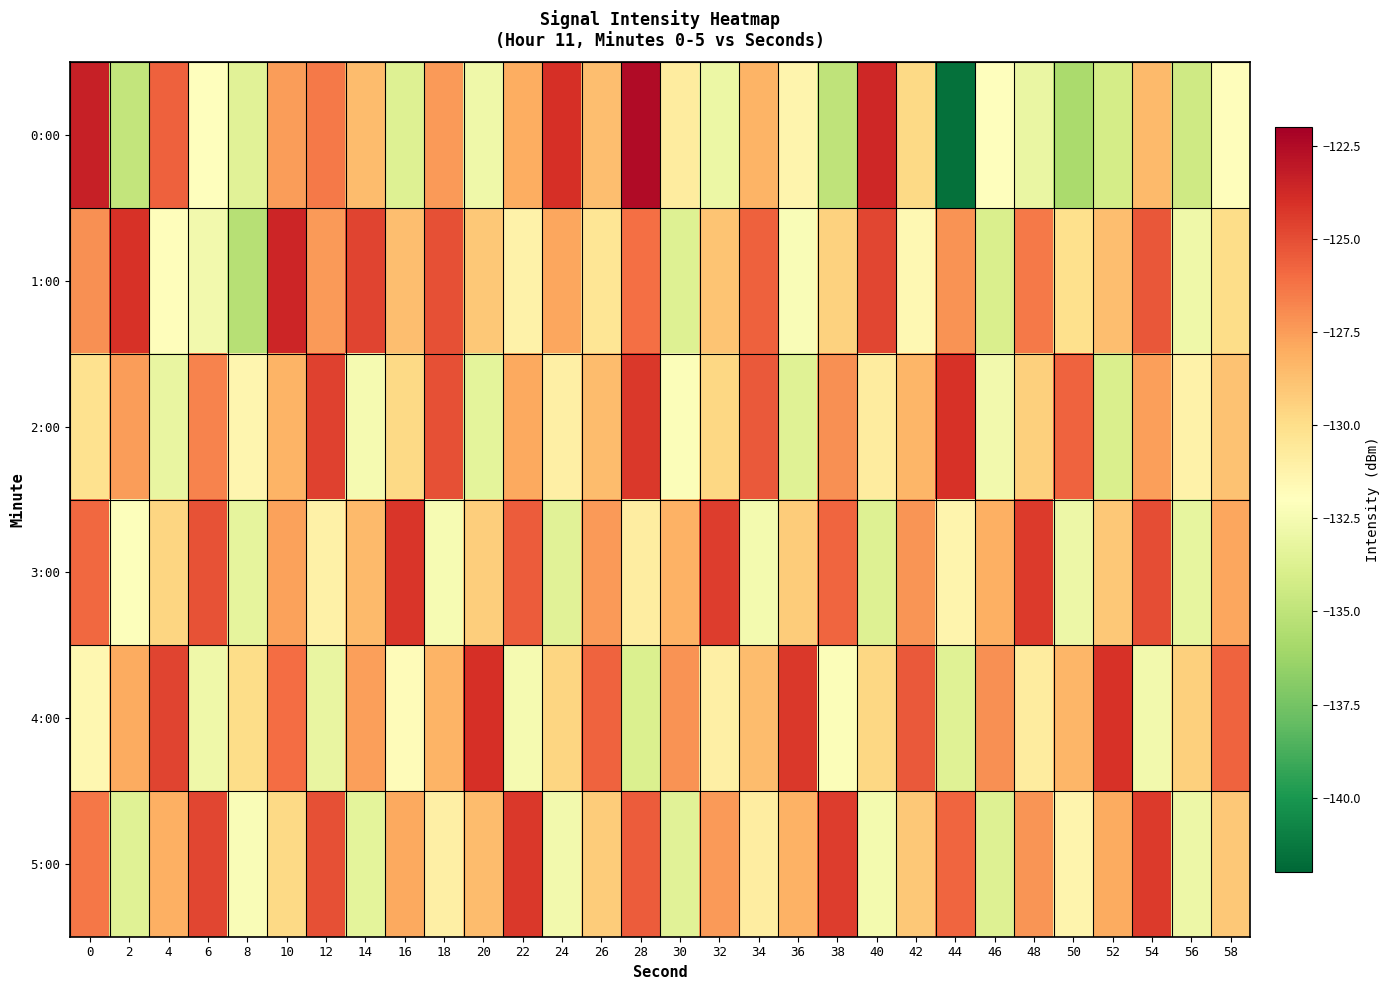

Which has a higher value, 44 or 2?

2